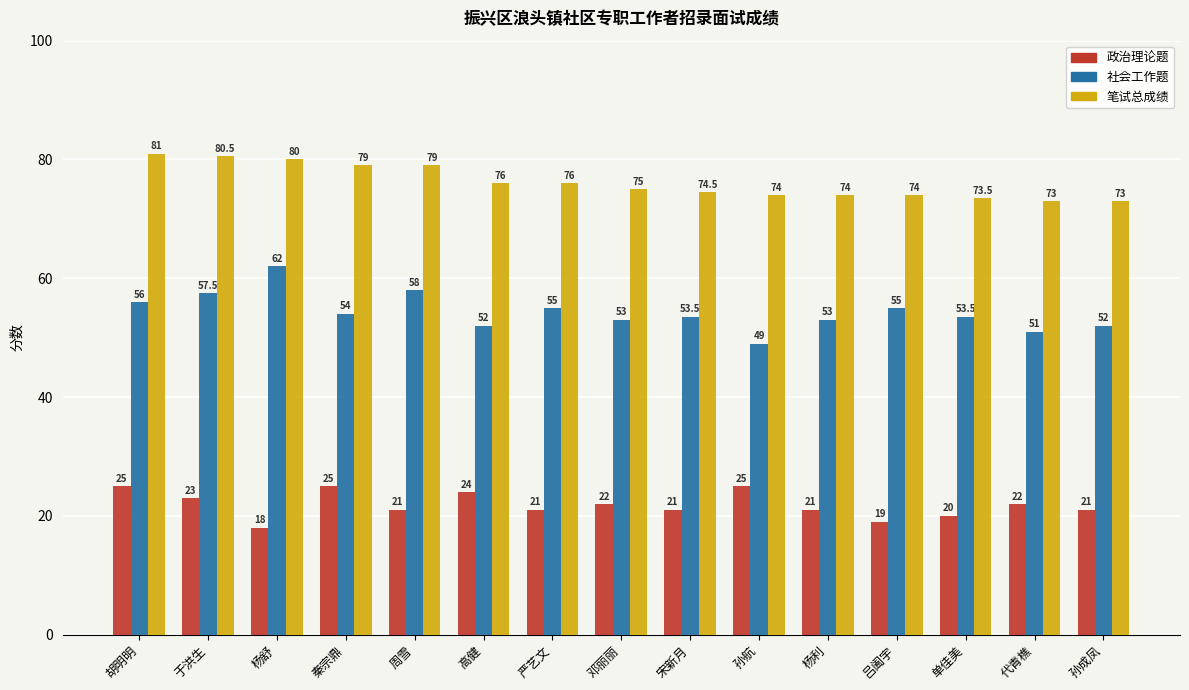

What is the value of the 政治理论题 bar at the 13th from the left?

20.0